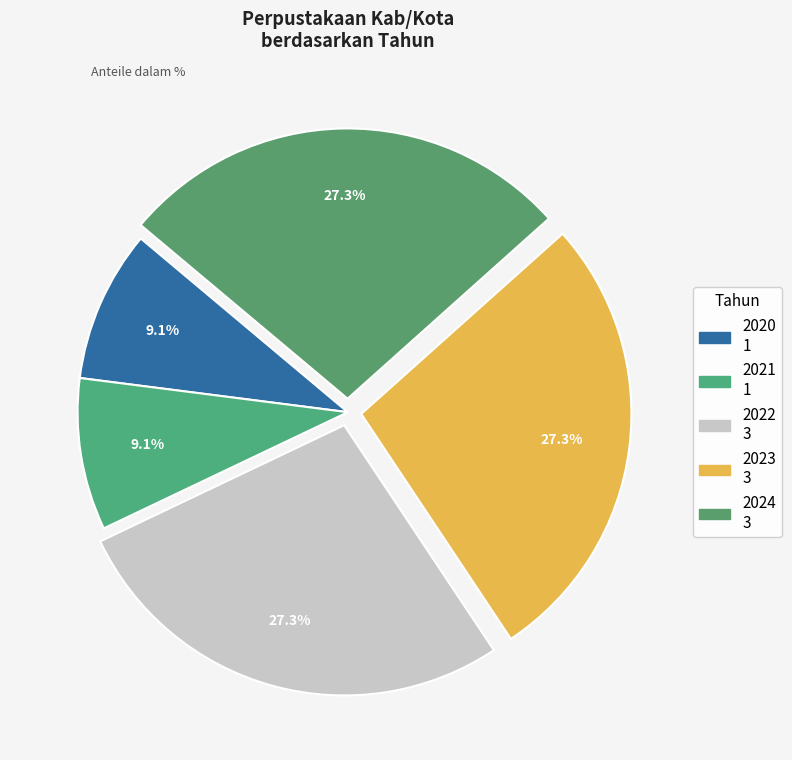

Is the sum of 2024 and 2022 greater than half?

Yes